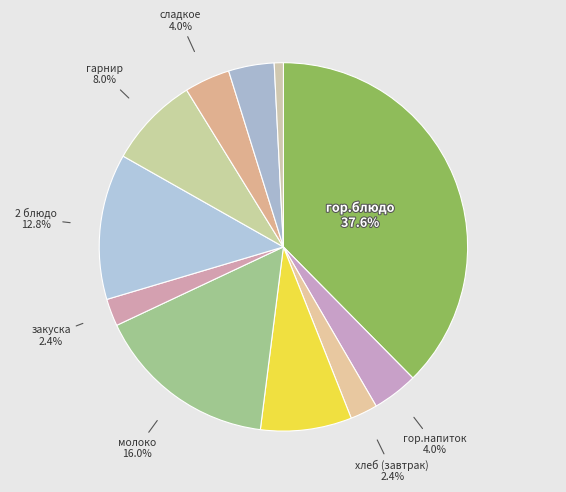

To the nearest percent, what is the difference between the largest and smallest slice percentages?

37%